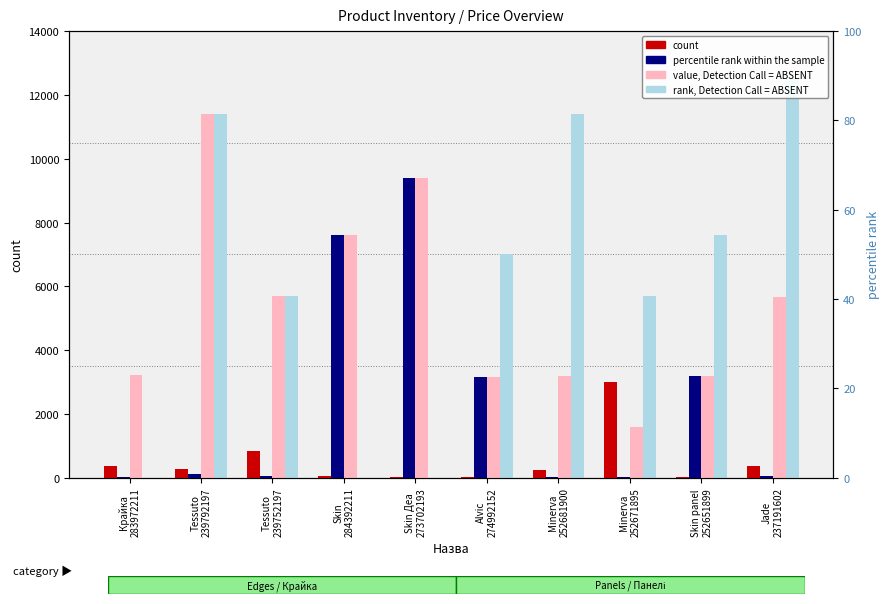

Between Alvic
274992152 and Tessuto
239792197, which is larger?

Tessuto
239792197